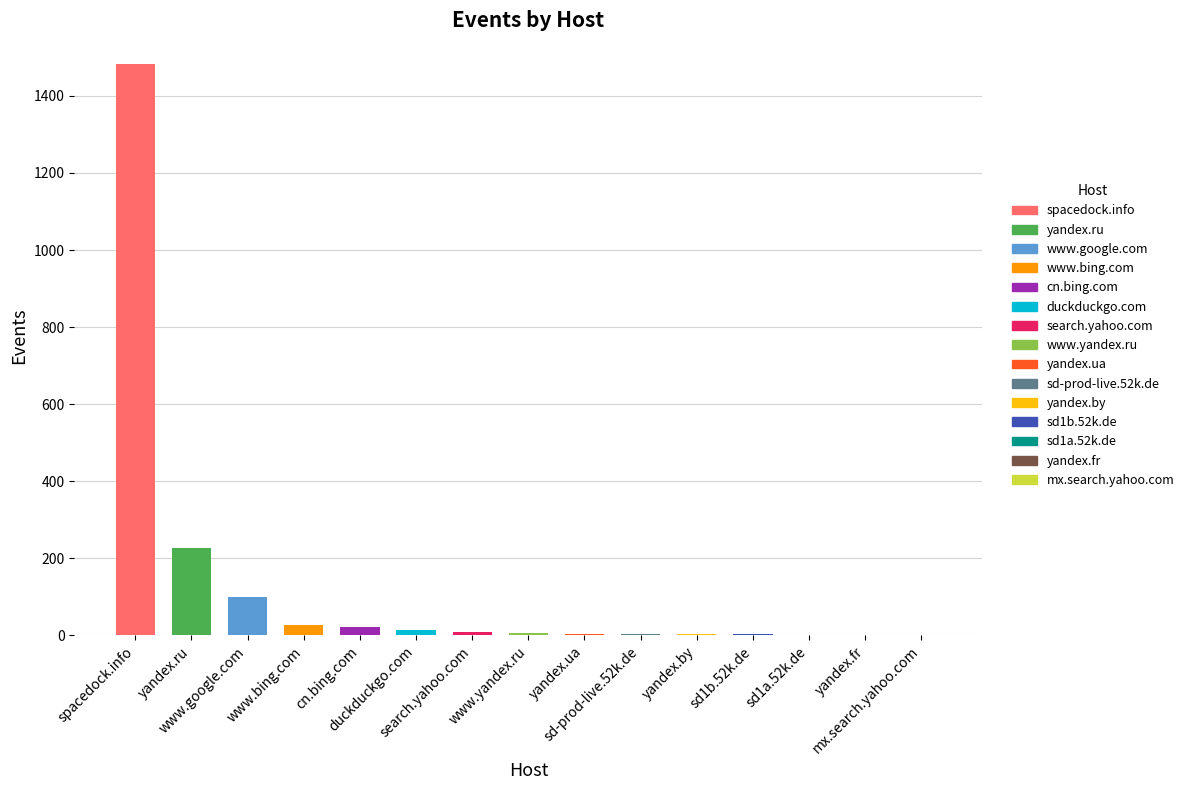

What is the sum of all values?

1906